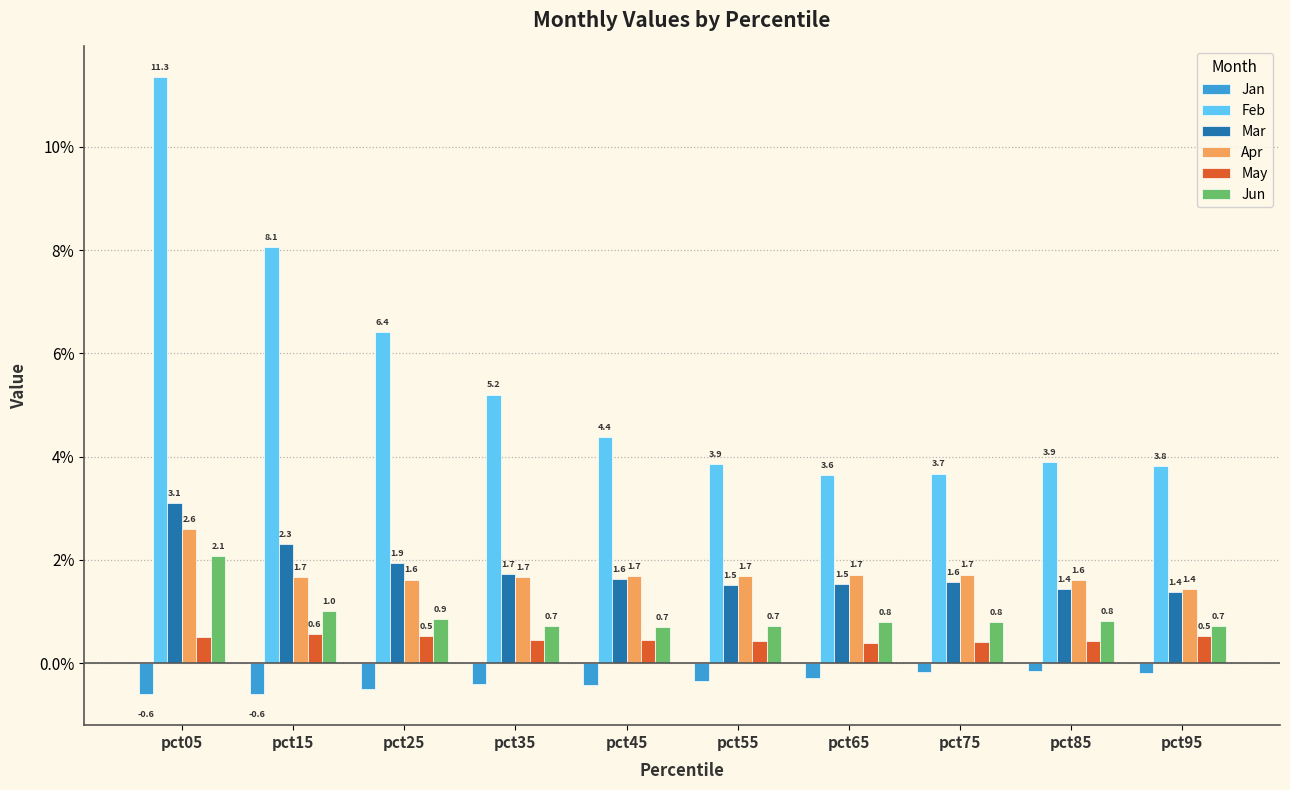

Rank the series by their maximum value, from highest to lowest.

Feb, Mar, Apr, Jun, May, Jan